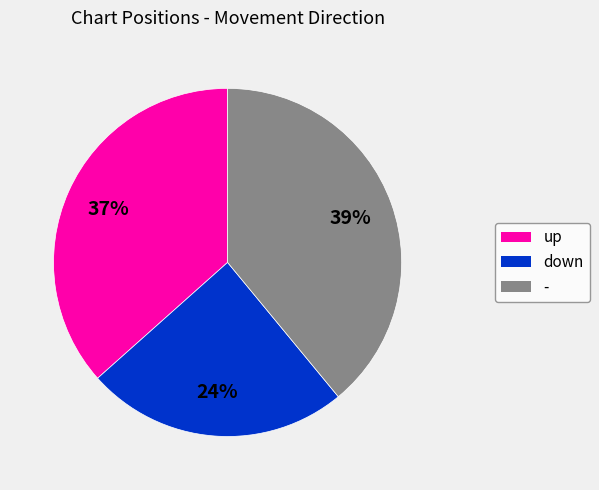

Which category has the biggest portion of the pie?

-